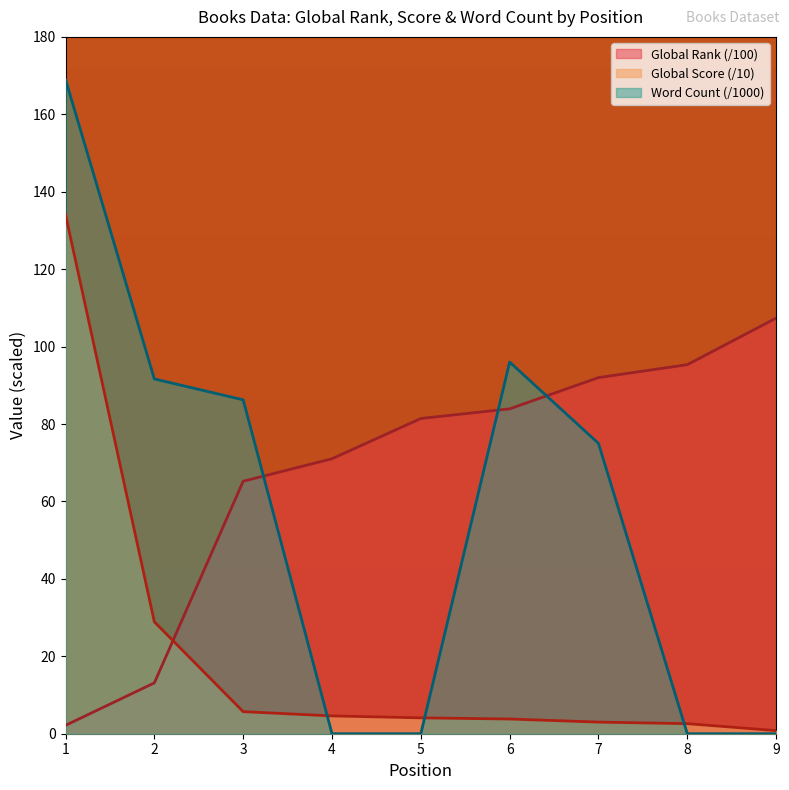

How many categories are shown in the chart?

9